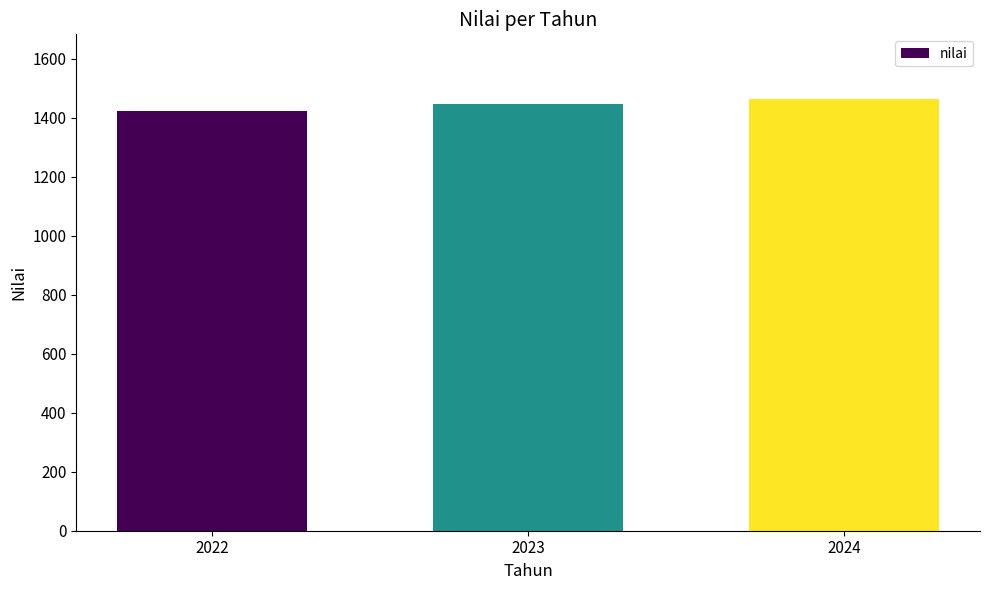

Where does the data first go above 1448?

2023